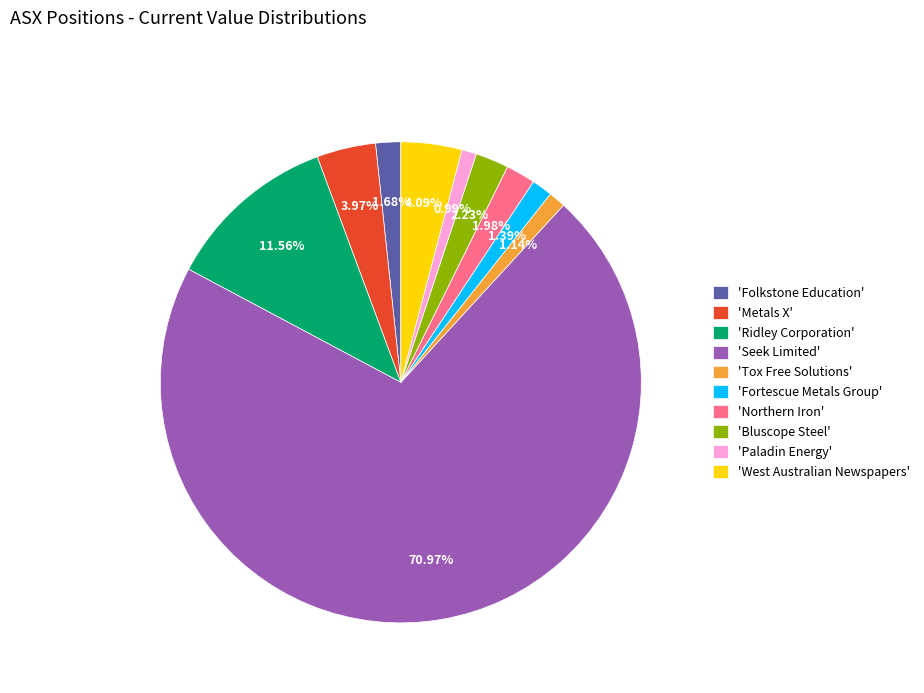

Count the number of slices in the pie.

10